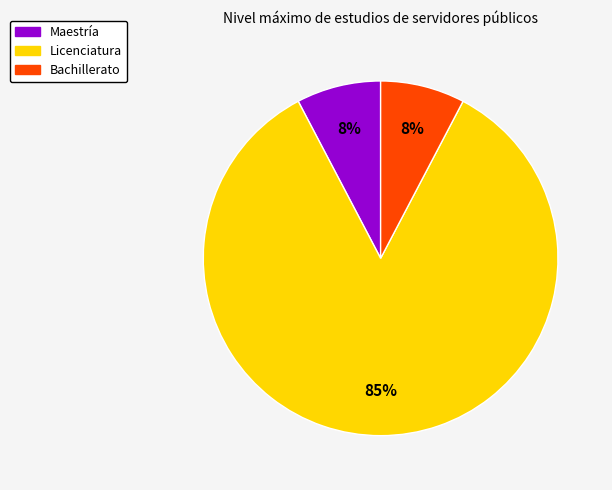

Does any single category account for the majority?

Yes